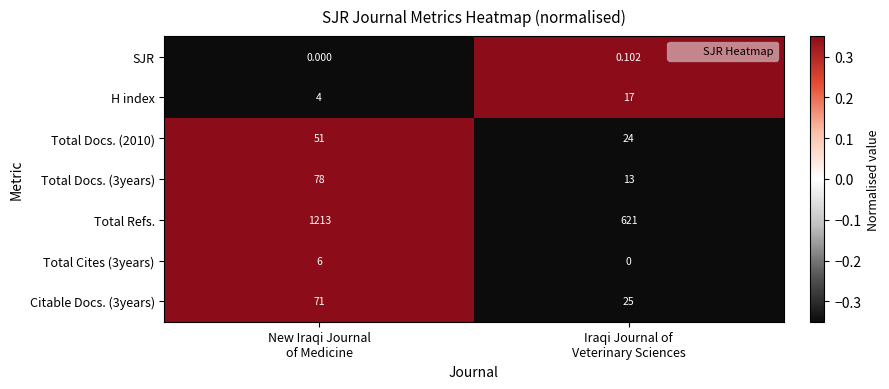

Which series has the largest total across all categories?

Total Refs.